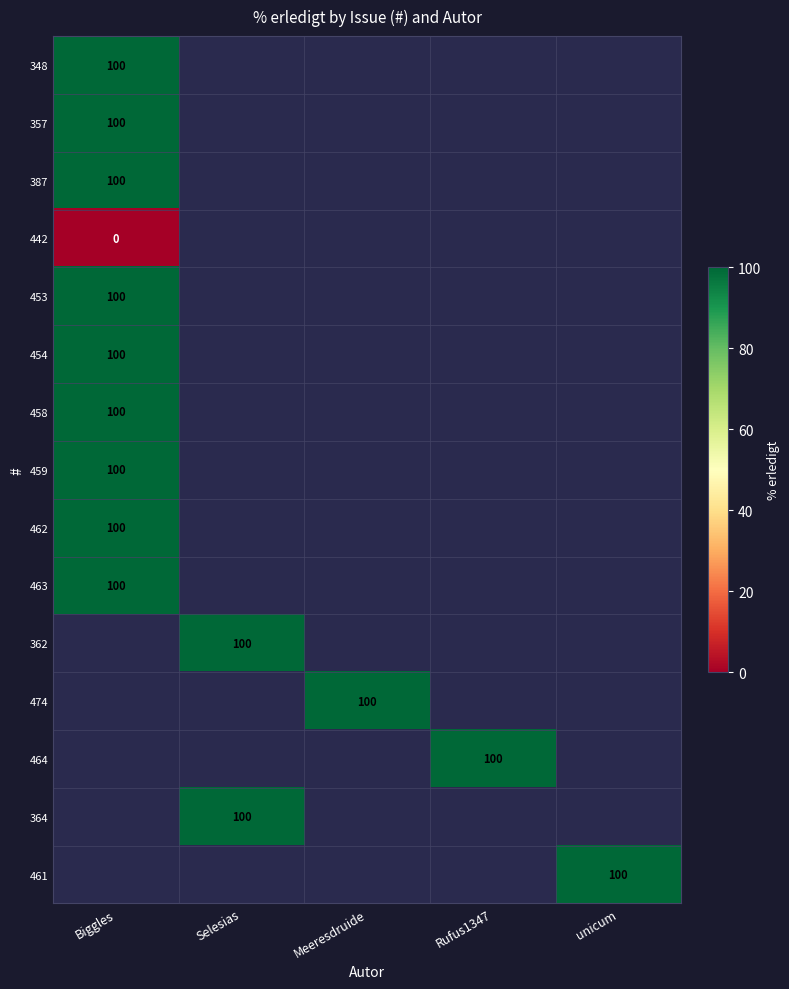

True or false: 364 has a value of 100 at Selesias.

True